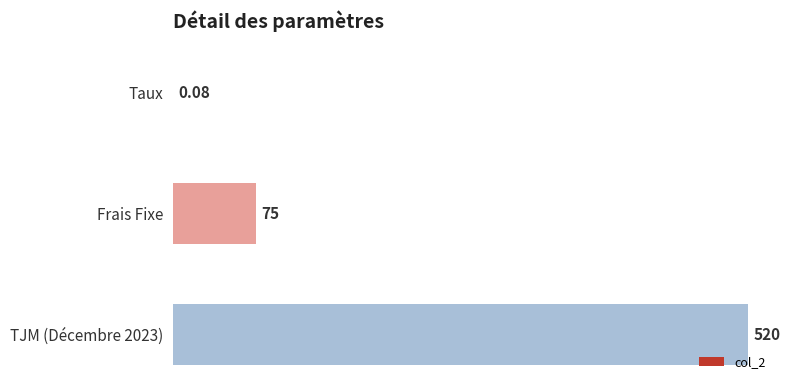

Where is the data nearest to the value 260?

Frais Fixe